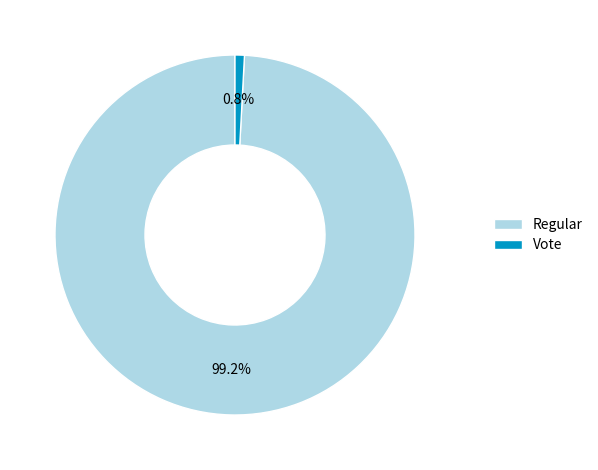

To the nearest percent, what portion does Regular represent?

99%